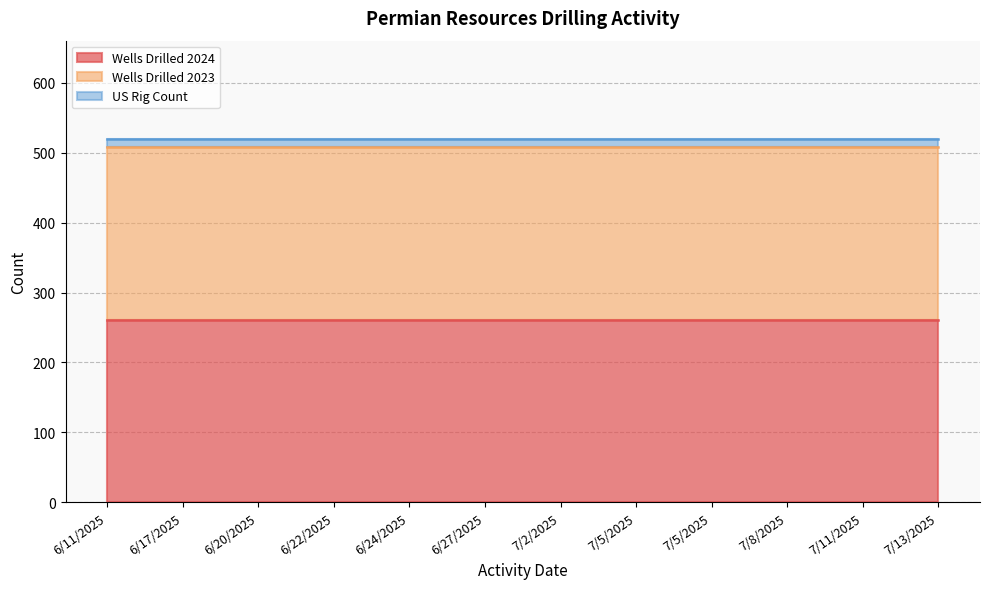

True or false: Wells Drilled 2023 and US Rig Count intersect in this chart.

False